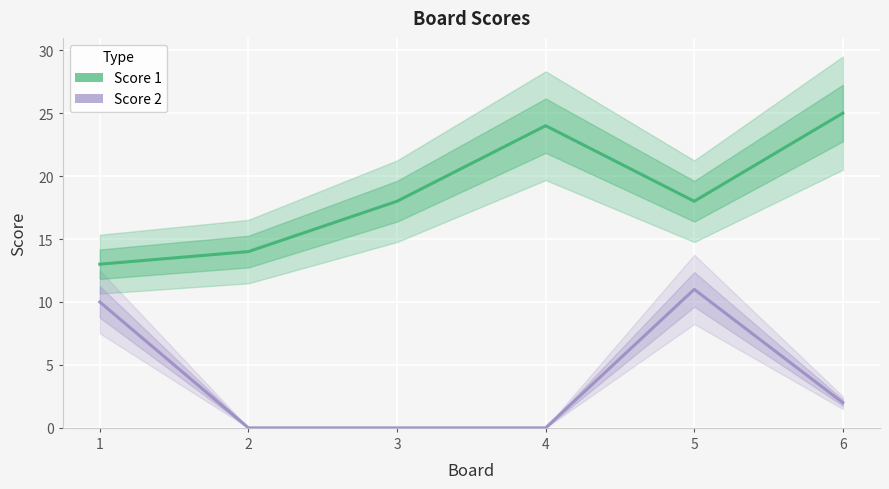

What is the value of the Score 1 point at the 1st from the left?

13